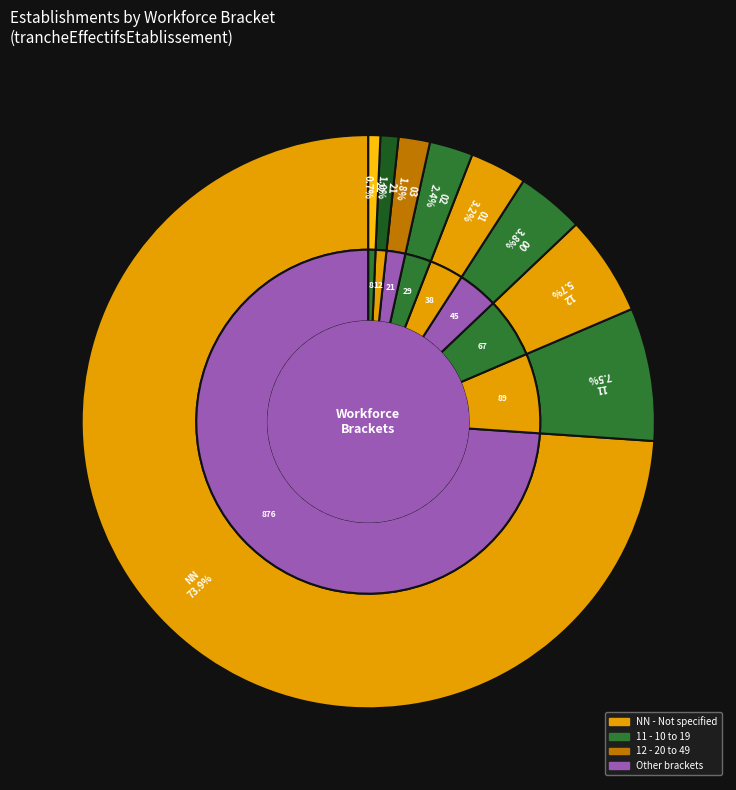

Which slice is the smallest?

22